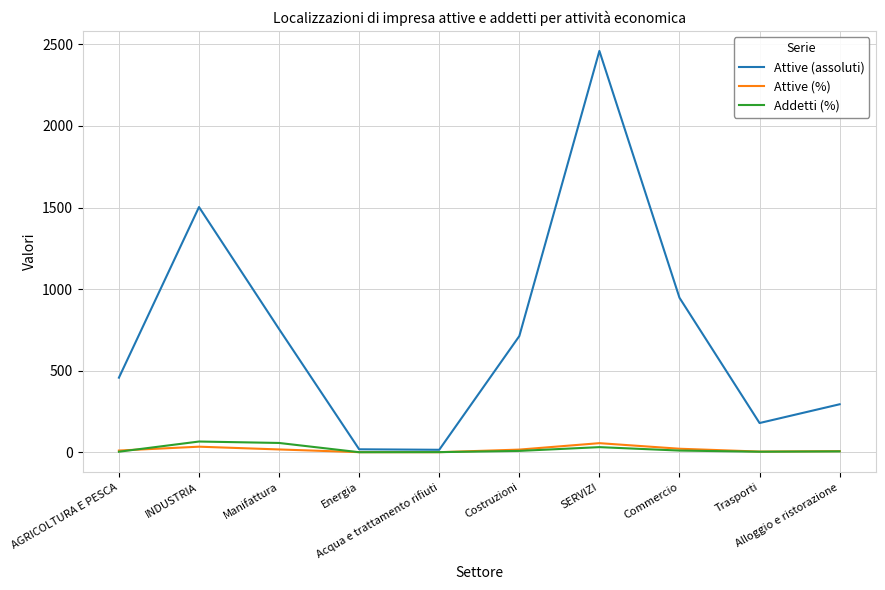

Which series has the widest spread of values?

Attive (assoluti)